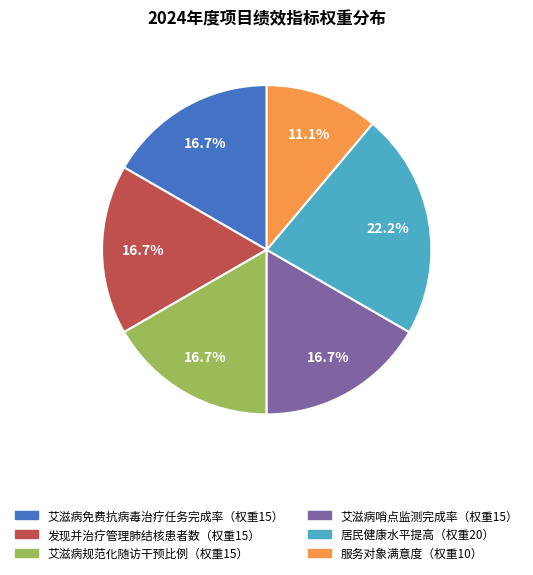

Is there a majority slice in this chart?

No